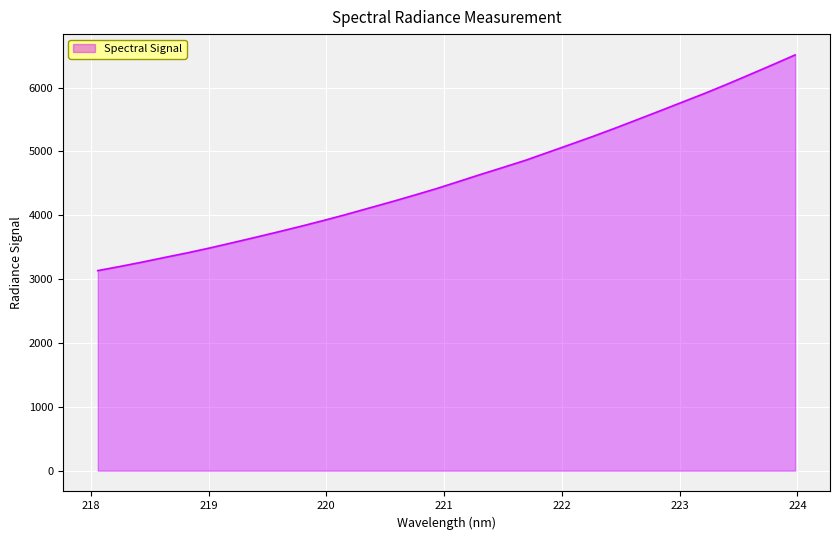

What is the maximum value shown in the chart?

6512.2